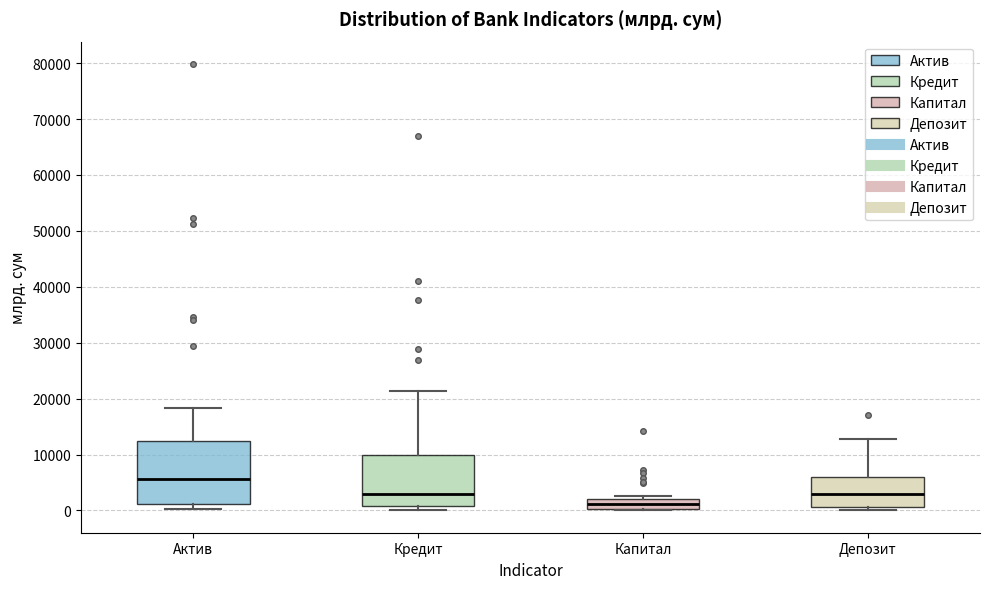

Comparing the boxes themselves (not the whiskers), which one is the tallest?

Актив